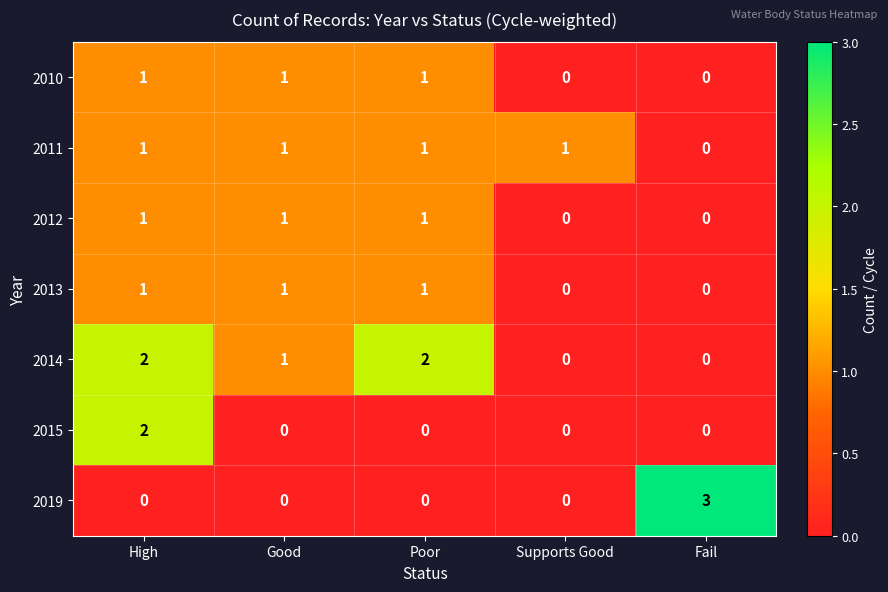

What is the sum of all 2013 values?

3